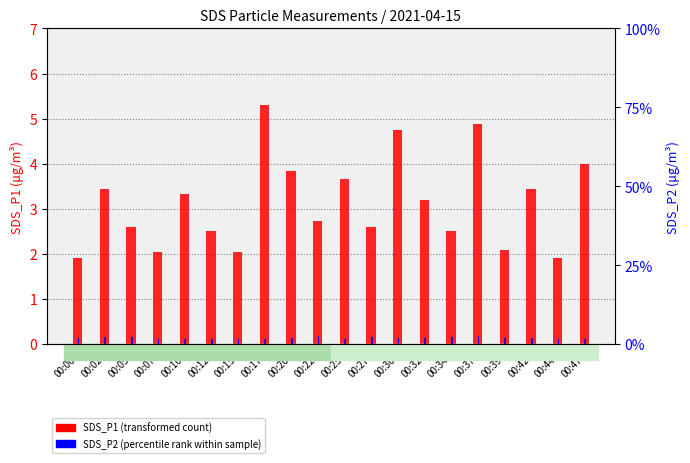

At which category is the sum across all series the highest?

00:37